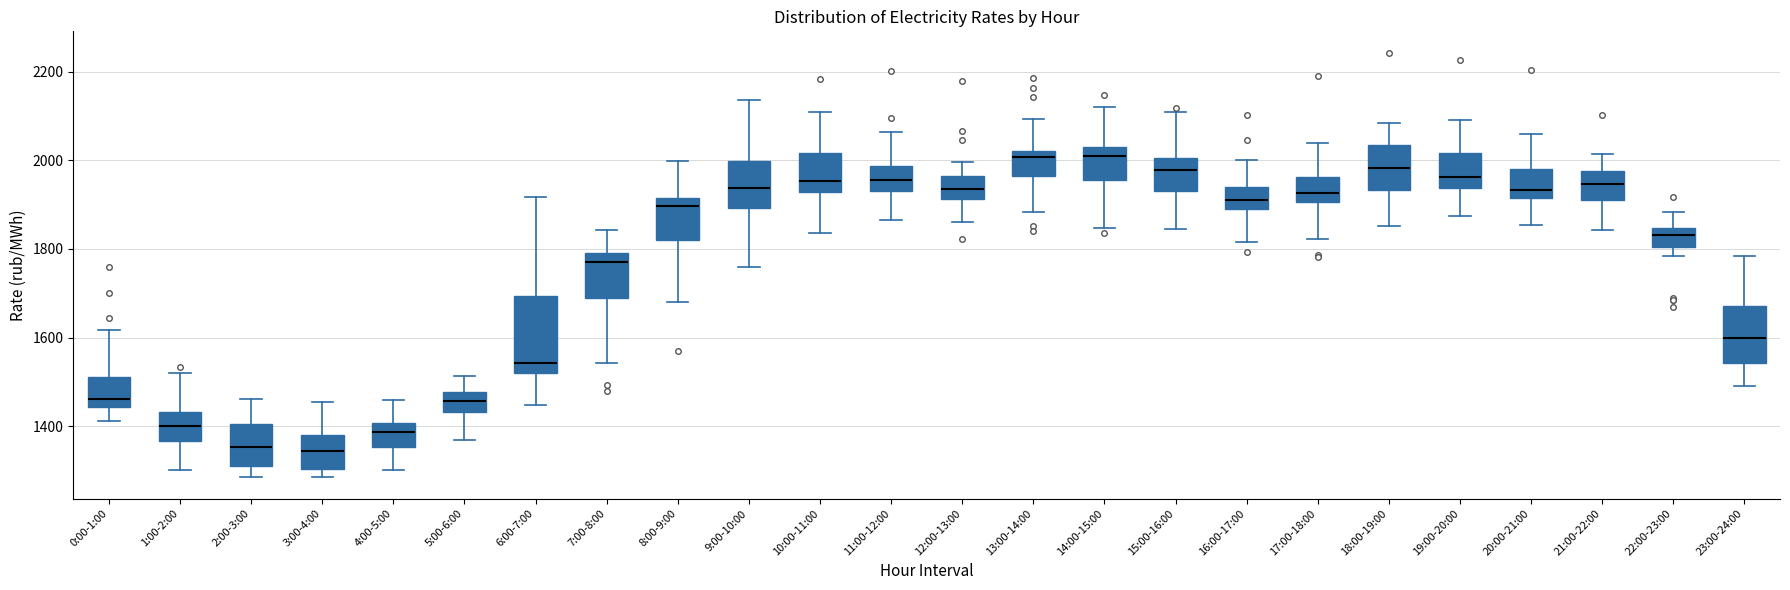

Where is the lower edge of the box for 12:00-13:00 on the y-axis? The values are not printed on the chart, so give them approximately, as read against the axis.

1920